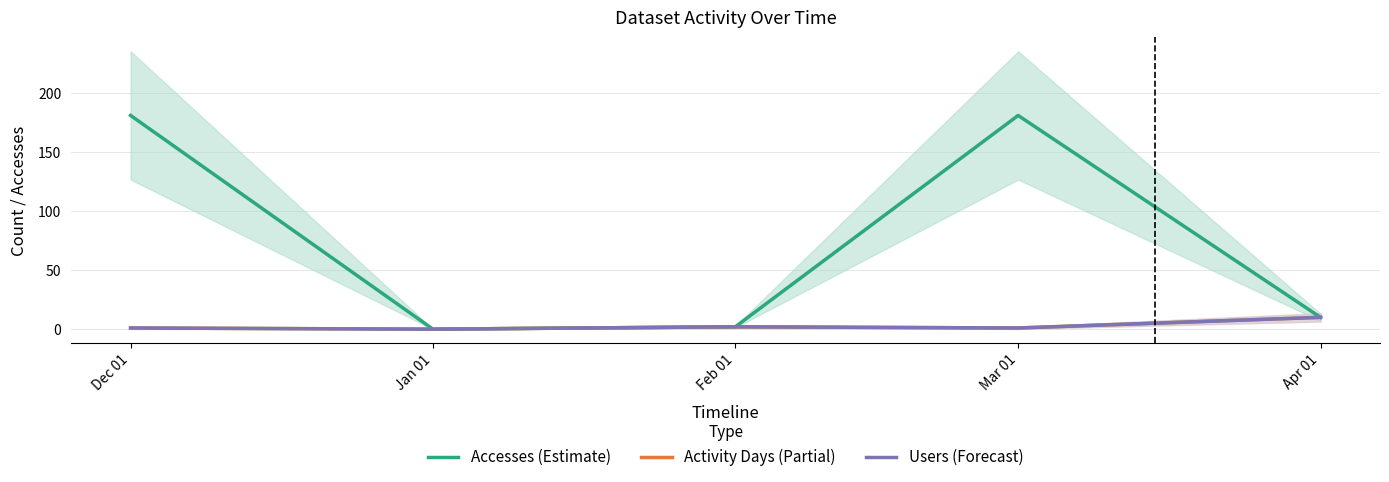

At which label does Activity Days (Partial) reach its peak?

Apr 01